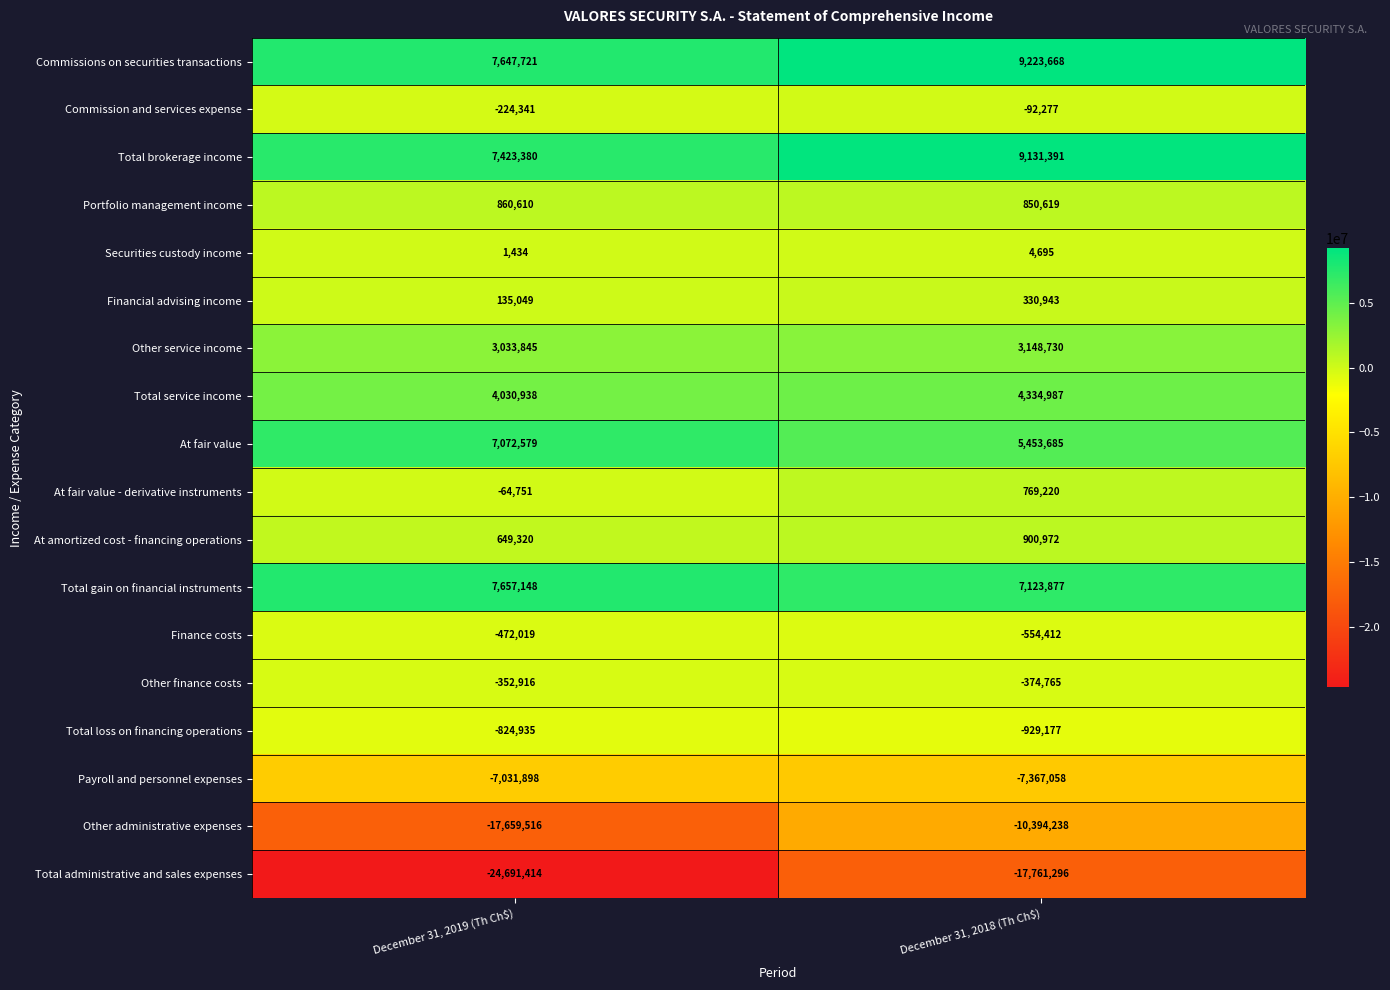

What value does the Total service income series have at December 31, 2019 (Th Ch$)?

4030938